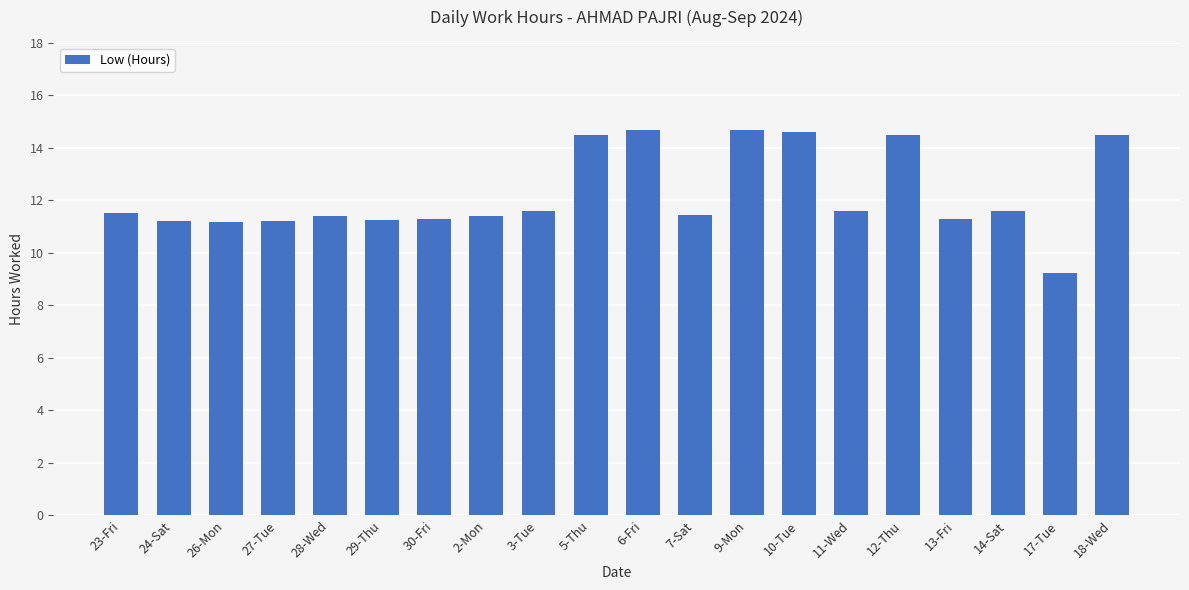

True or false: the data shows 11.2 at 26-Mon.

True